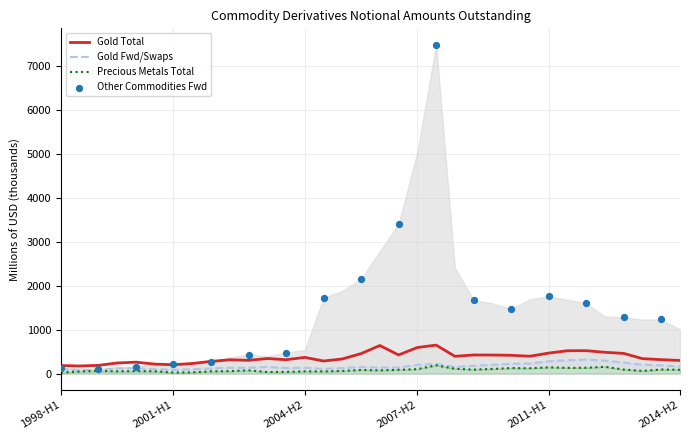

At which category is the sum across all series the highest?

2008-H1